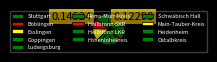

How many segments does this pie chart have?

13